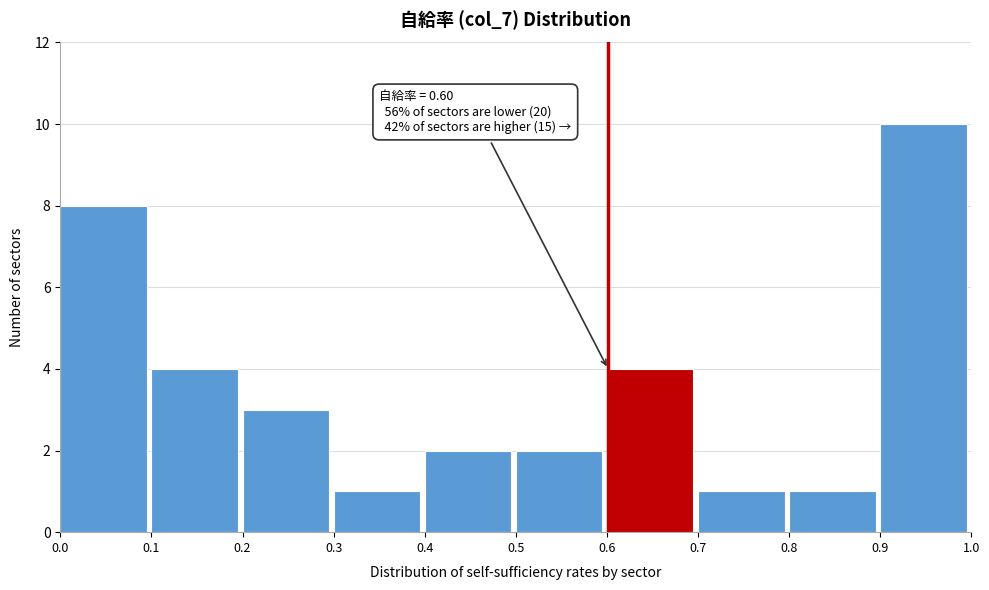

Which range on the x-axis has the tallest bar?

0.9 to 1.0